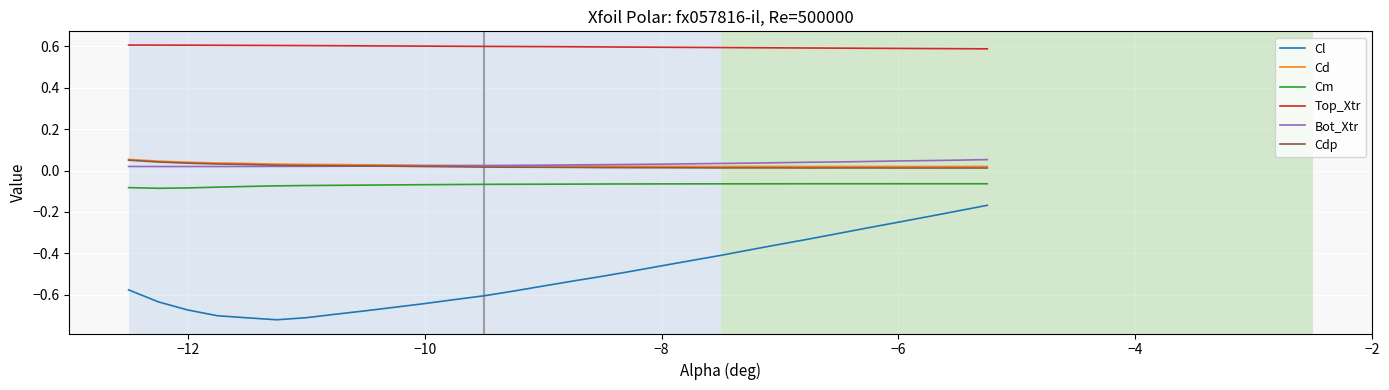

What is the maximum value shown in the chart?

0.6